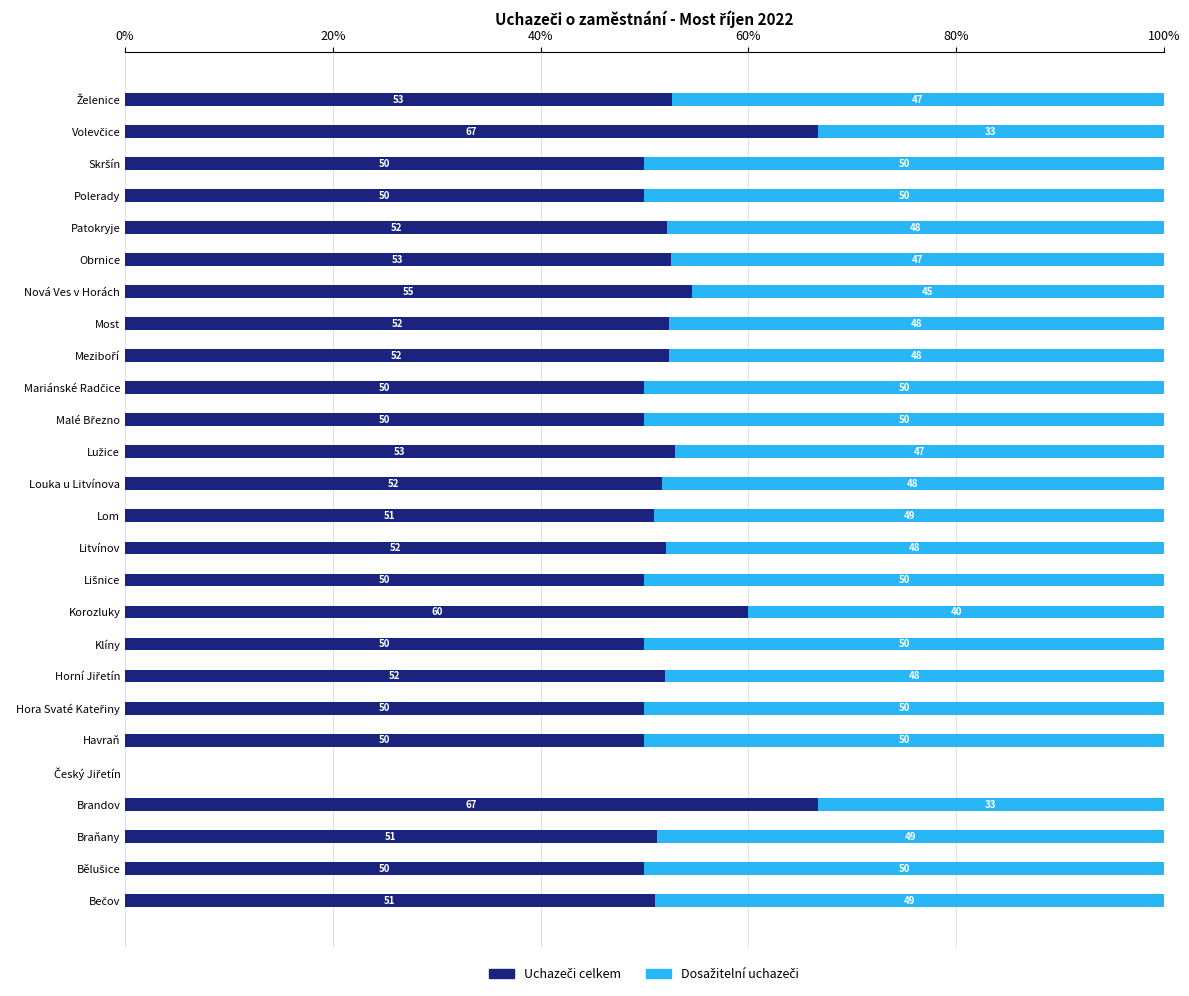

What is the total value across all series at Nová Ves v Horách?

100.0